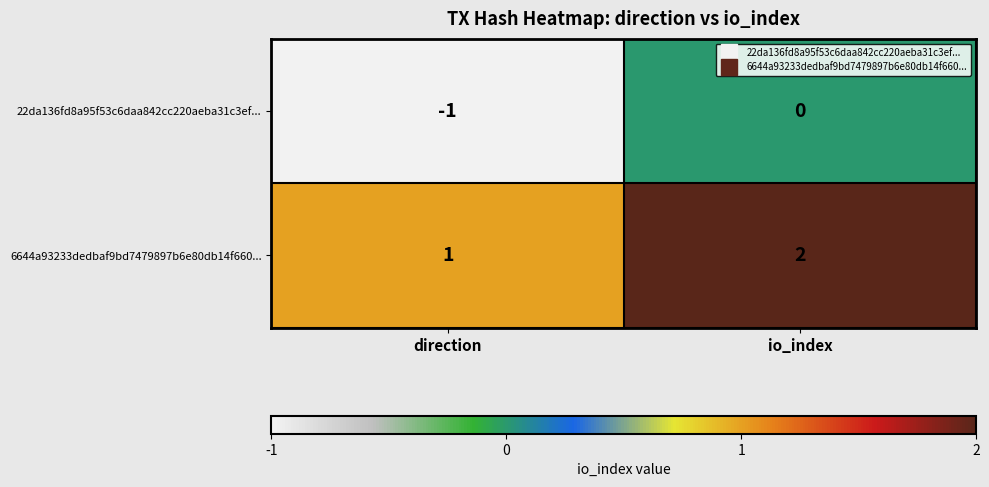

Is it true that 6644a93233dedbaf9bd7479897b6e80db14f660... equals 3 at io_index?

False